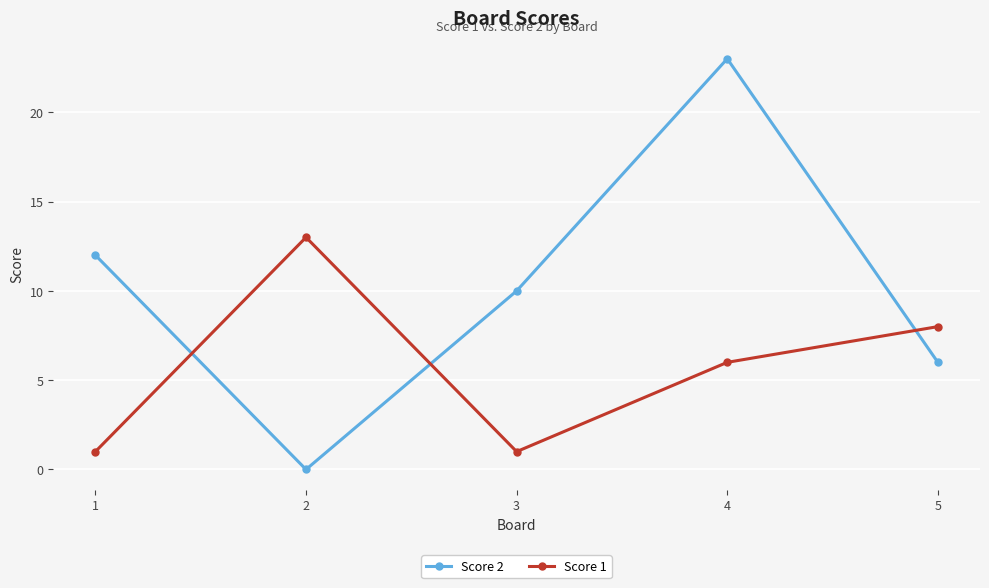

What are all the series names shown in the legend?

Score 2, Score 1